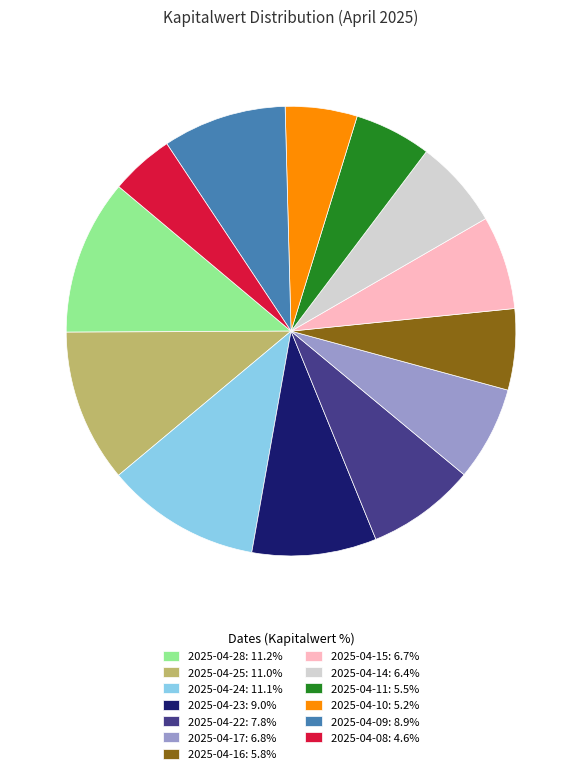

Is there a majority slice in this chart?

No